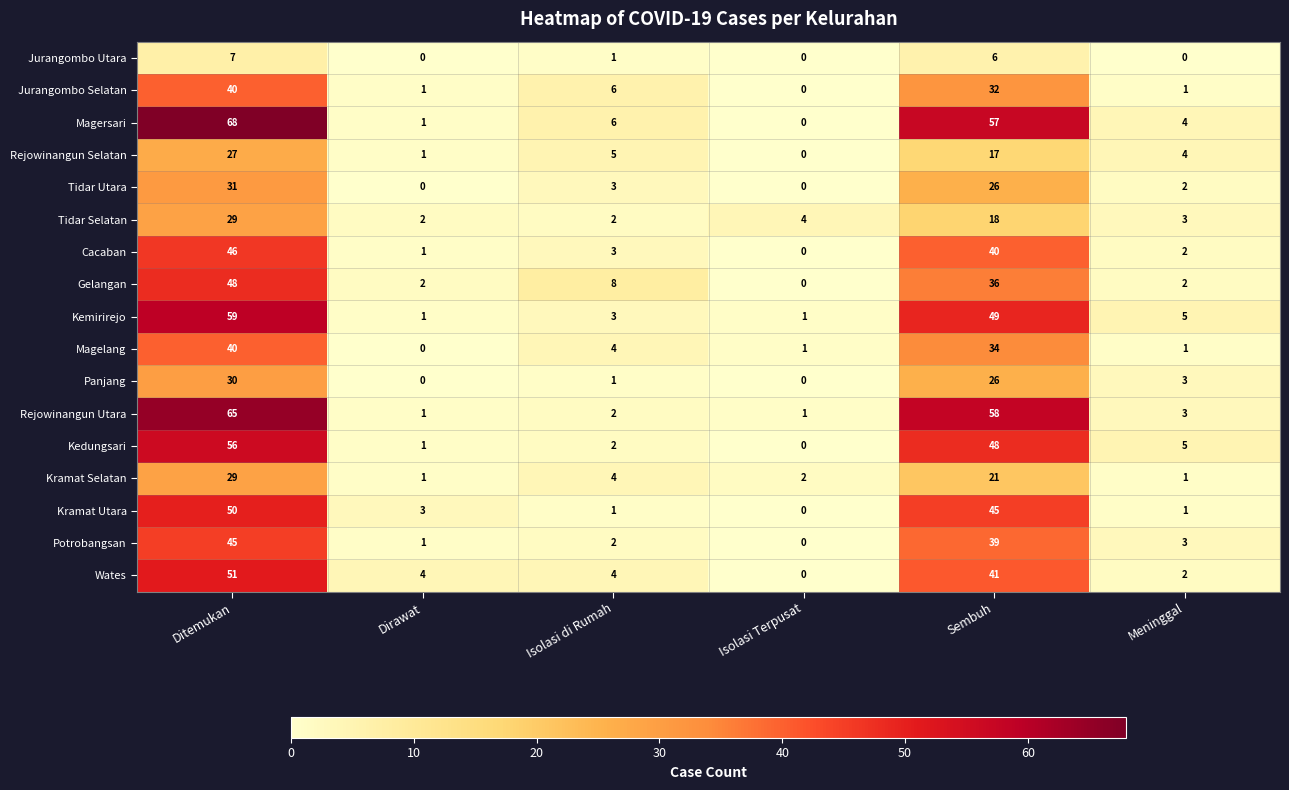

The value of Kemirirejo at Sembuh is 13. True or false?

False